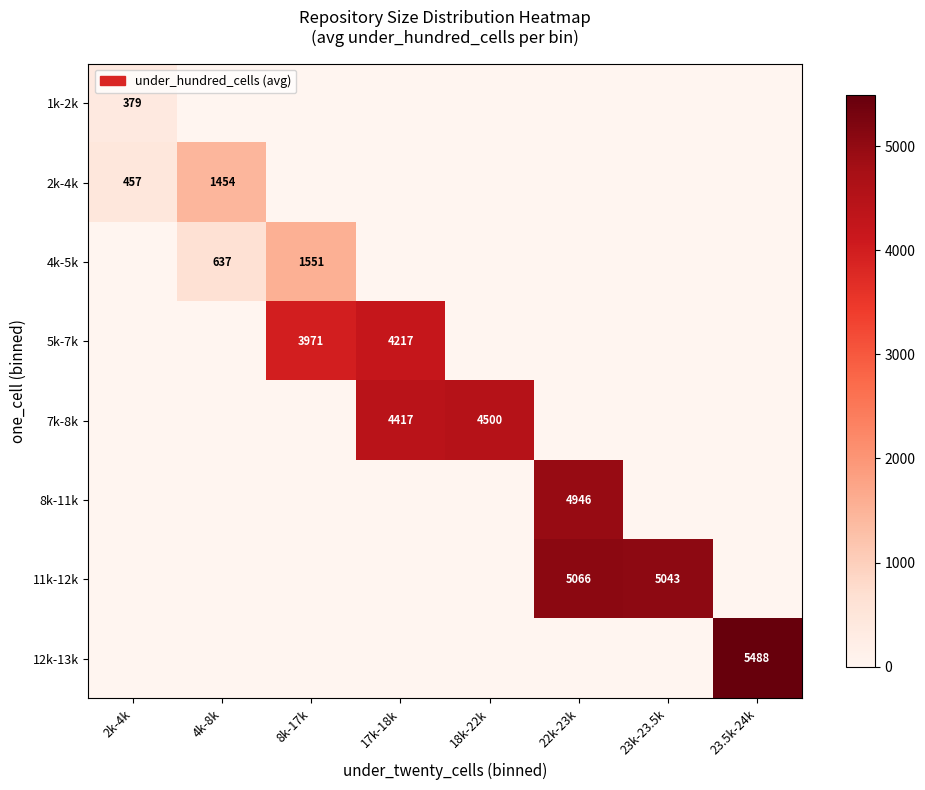

The 4k-5k series shows 2270 at 8k-17k. True or false?

False